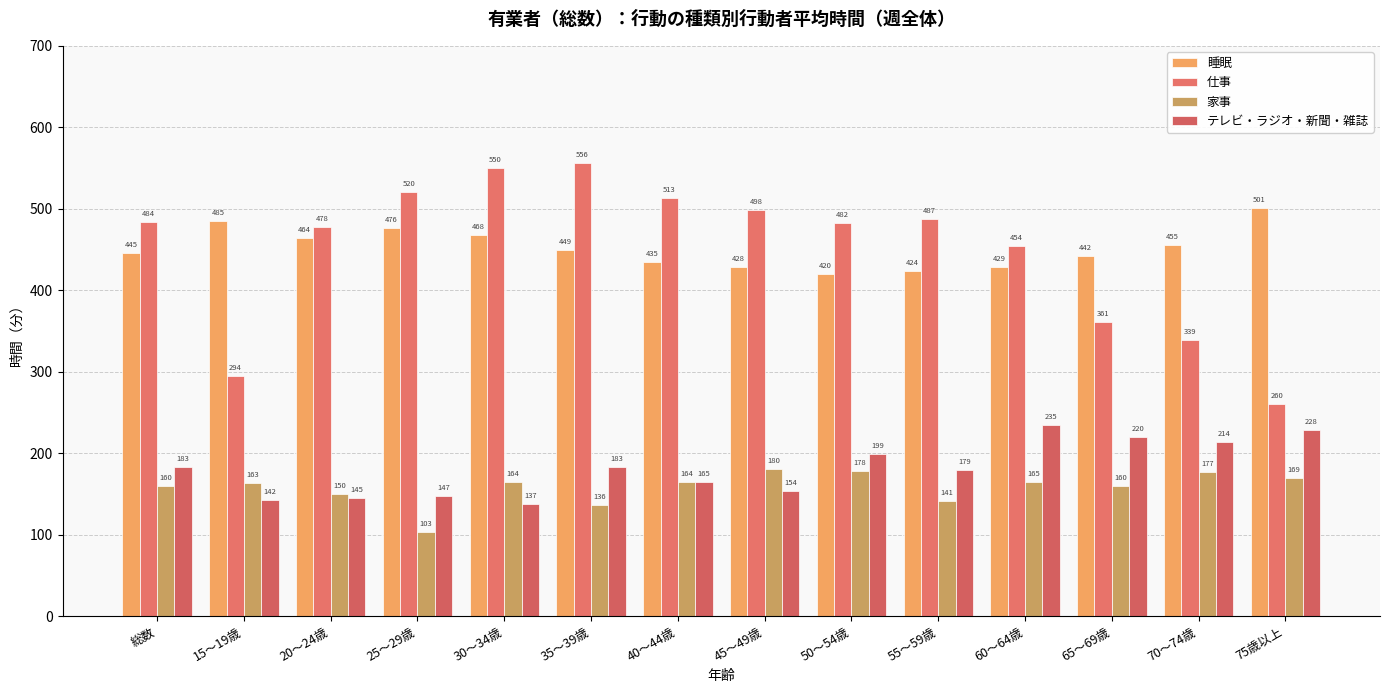

Read the 仕事 value at 65～69歳.

361